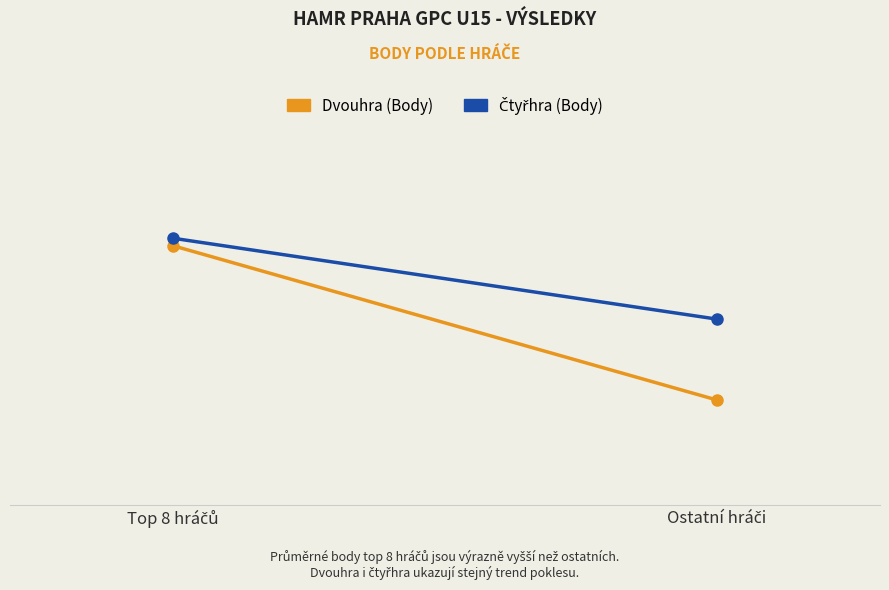

Which series has the largest total across all categories?

Čtyřhra (Body)